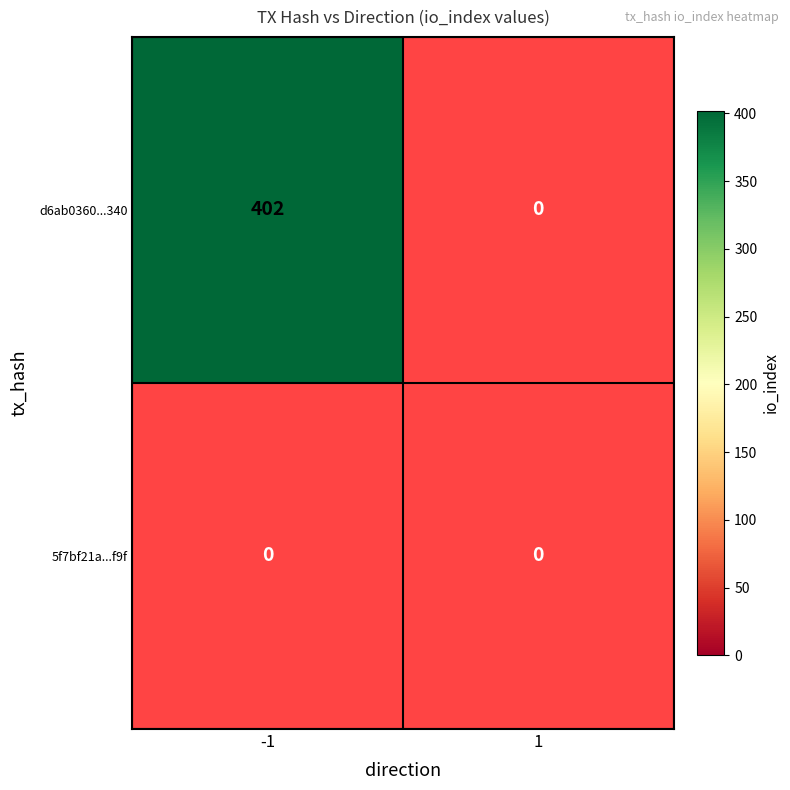

Read the d6ab0360555c6cacdde49947e1a172273682340 value at -1.

402